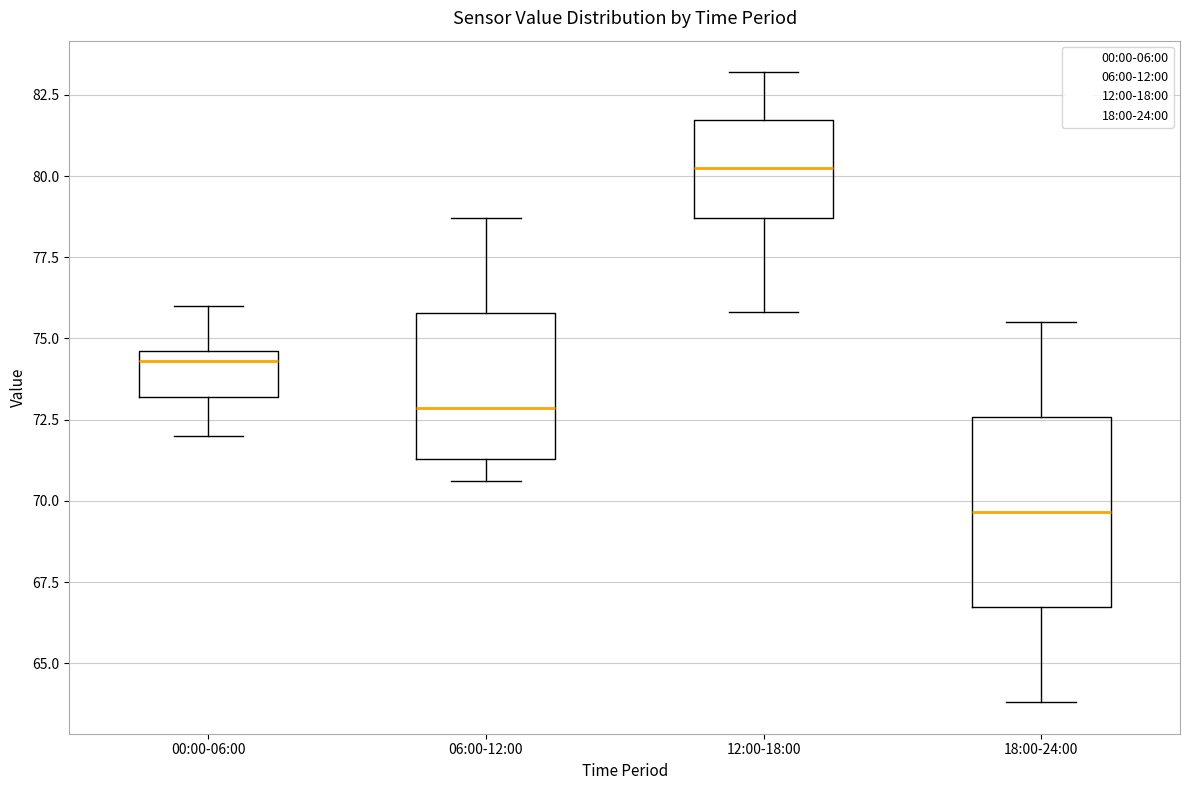

Reading left to right, transcribe this box plot: for each box, give where its median line is, the range the box spans, and where its two whiskers end, as read against the y-axis. The values are not printed on the chart, so give them approximately, as read against the axis.

00:00-06:00: median 74.5 (just below the box's upper edge), box 73.0 to 74.5, whiskers 72.0 to 76.0
06:00-12:00: median 73.0, box 71.5 to 76.0, whiskers 70.5 to 78.5
12:00-18:00: median 80.5, box 78.5 to 81.5, whiskers 76.0 to 83.0
18:00-24:00: median 69.5, box 66.5 to 72.5, whiskers 64.0 to 75.5